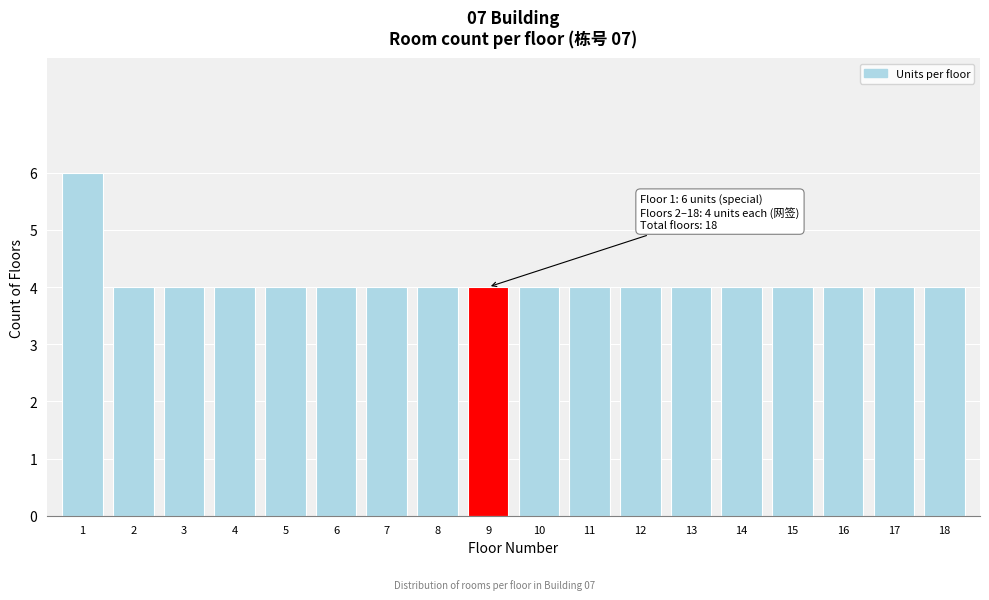

Reading right to left, list all the values displayed in this chart.

18=4	17=4	16=4	15=4	14=4	13=4	12=4	11=4	10=4	9=4	8=4	7=4	6=4	5=4	4=4	3=4	2=4	1=6